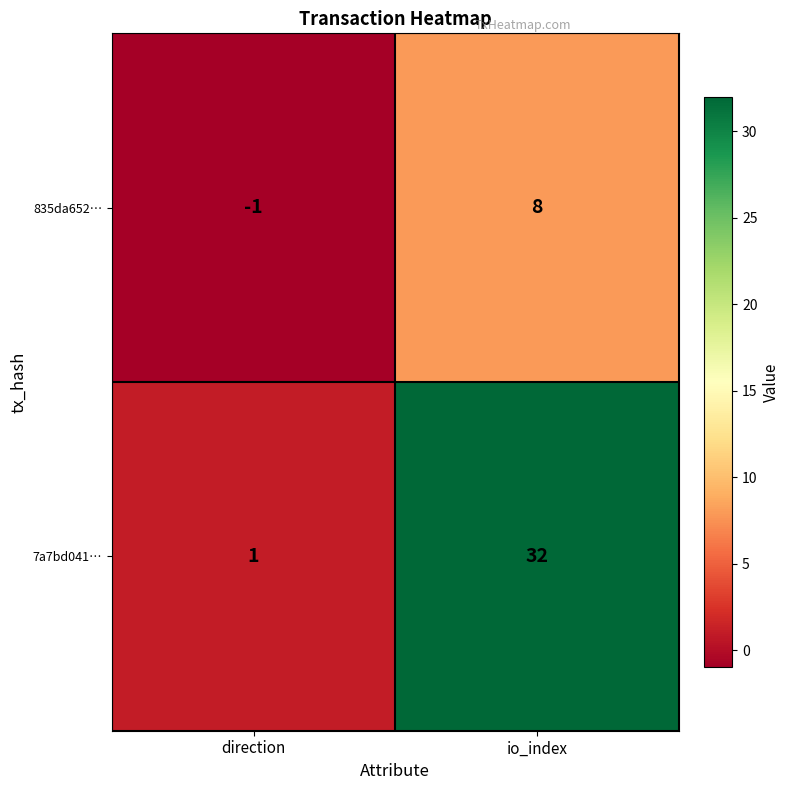

At how many categories does at least one series exceed 7?

1